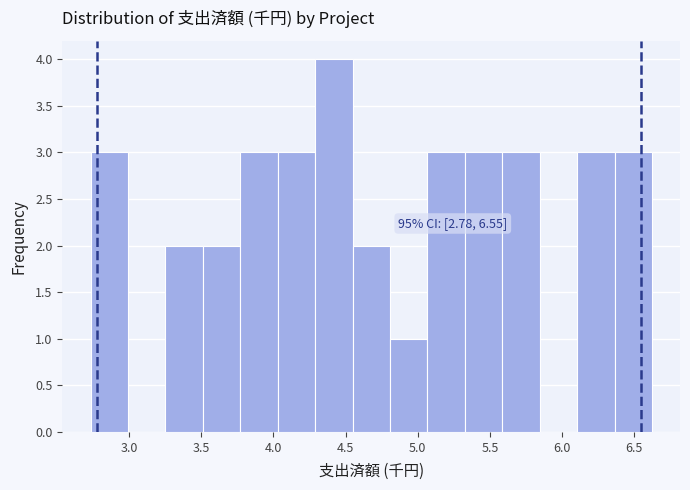

Which range on the x-axis has the tallest bar?

4.30 to 4.55